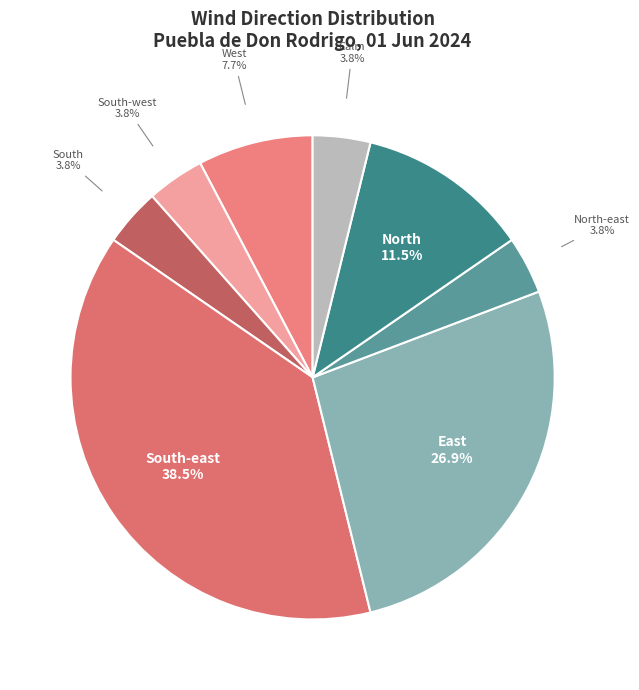

Between West and North, which is larger?

North